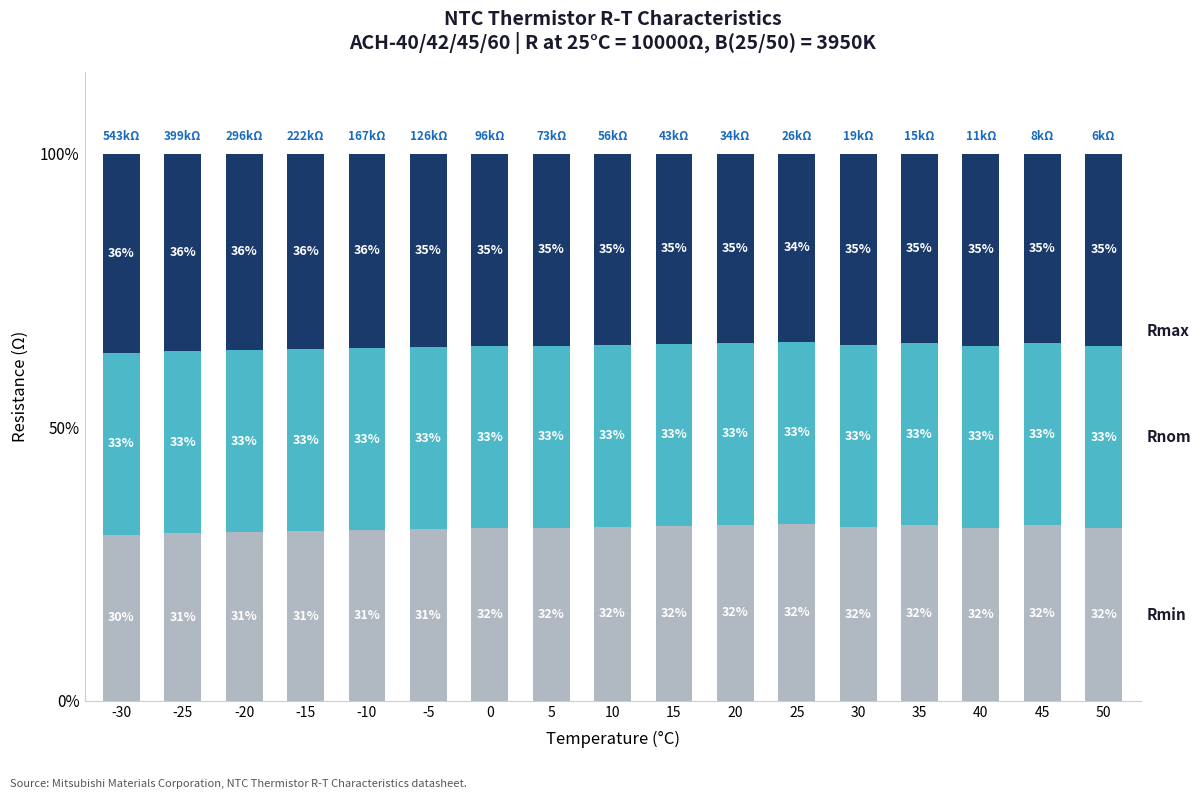

What is the total value across all series at 15?

100.0